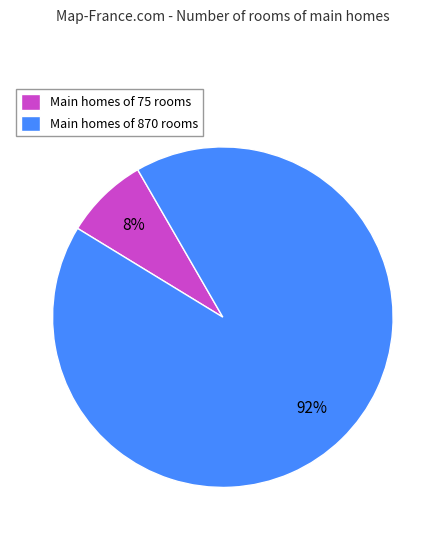

Is the sum of Main homes of 75 rooms and Main homes of 870 rooms greater than half?

Yes